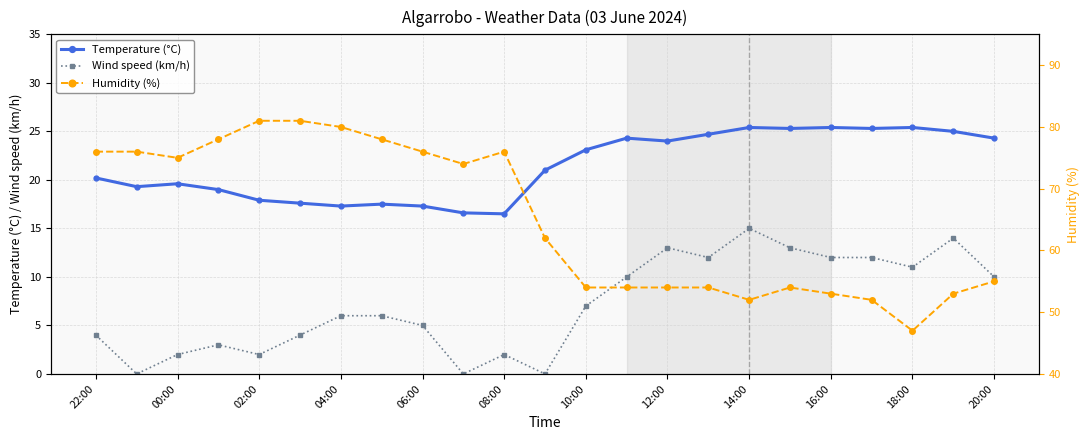

True or false: Humidity (%) has more than 2 interior local peaks.

False